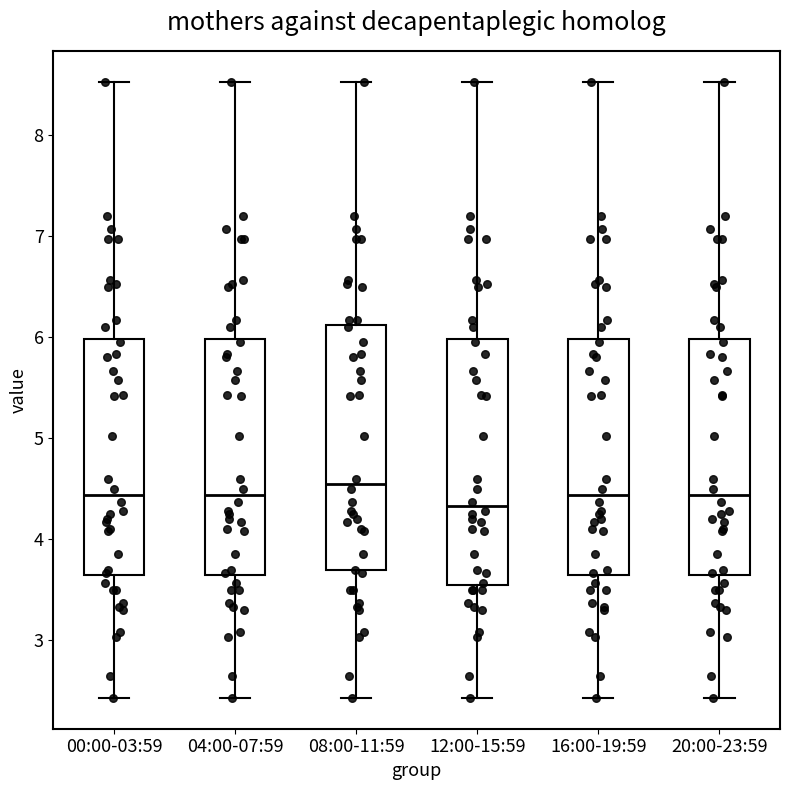

Which box has the lowest median line?

12:00-15:59